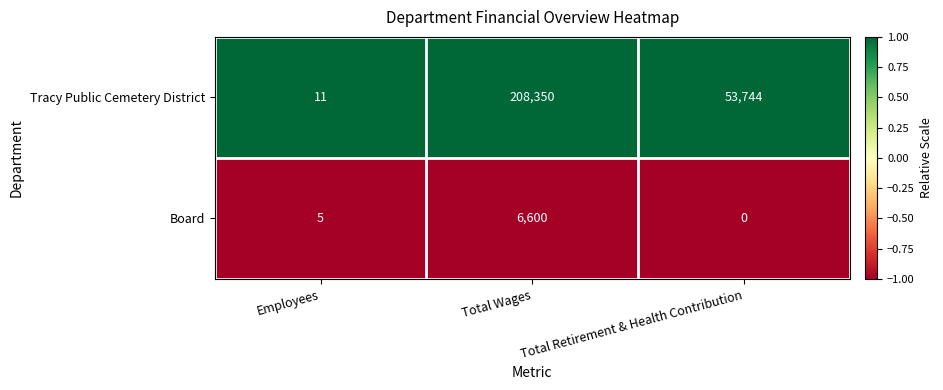

Which series has the largest range (max minus min)?

Tracy Public Cemetery District